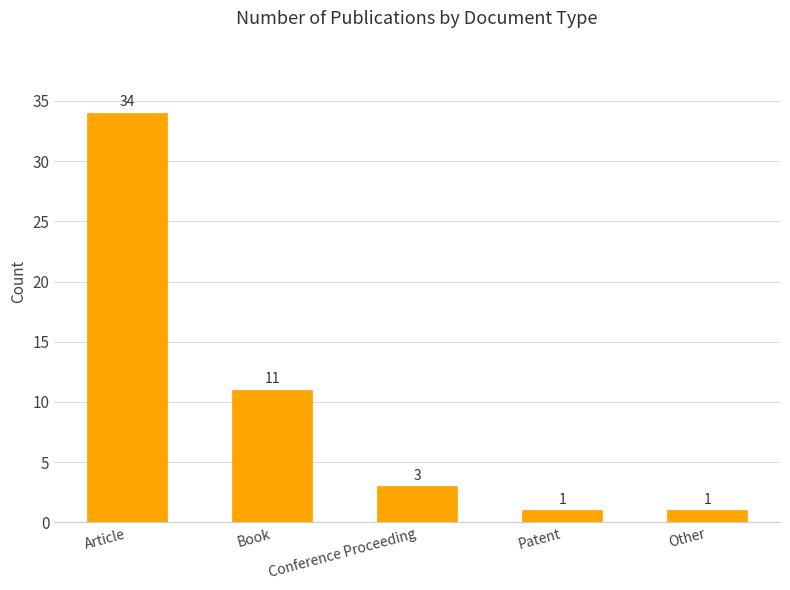

What is the change in value from Article to Conference Proceeding?

-31